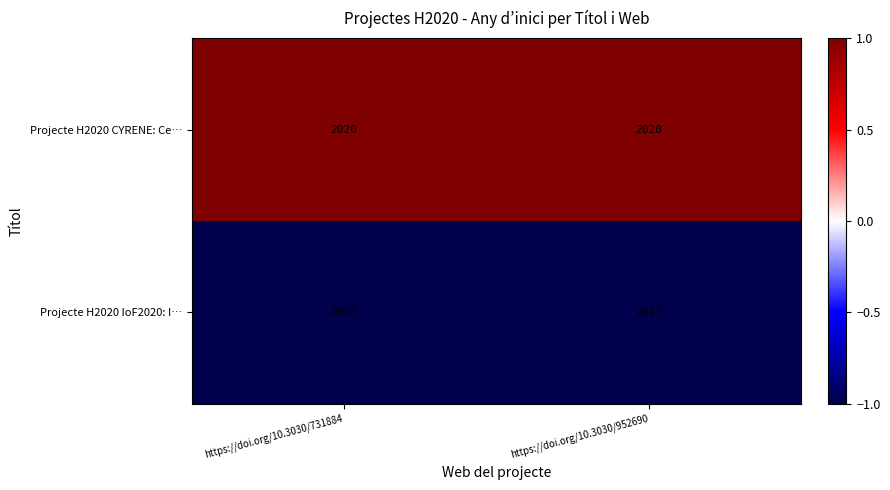

What value does the Projecte H2020 CYRENE: Ce… series have at https://doi.org/10.3030/952690?

2020